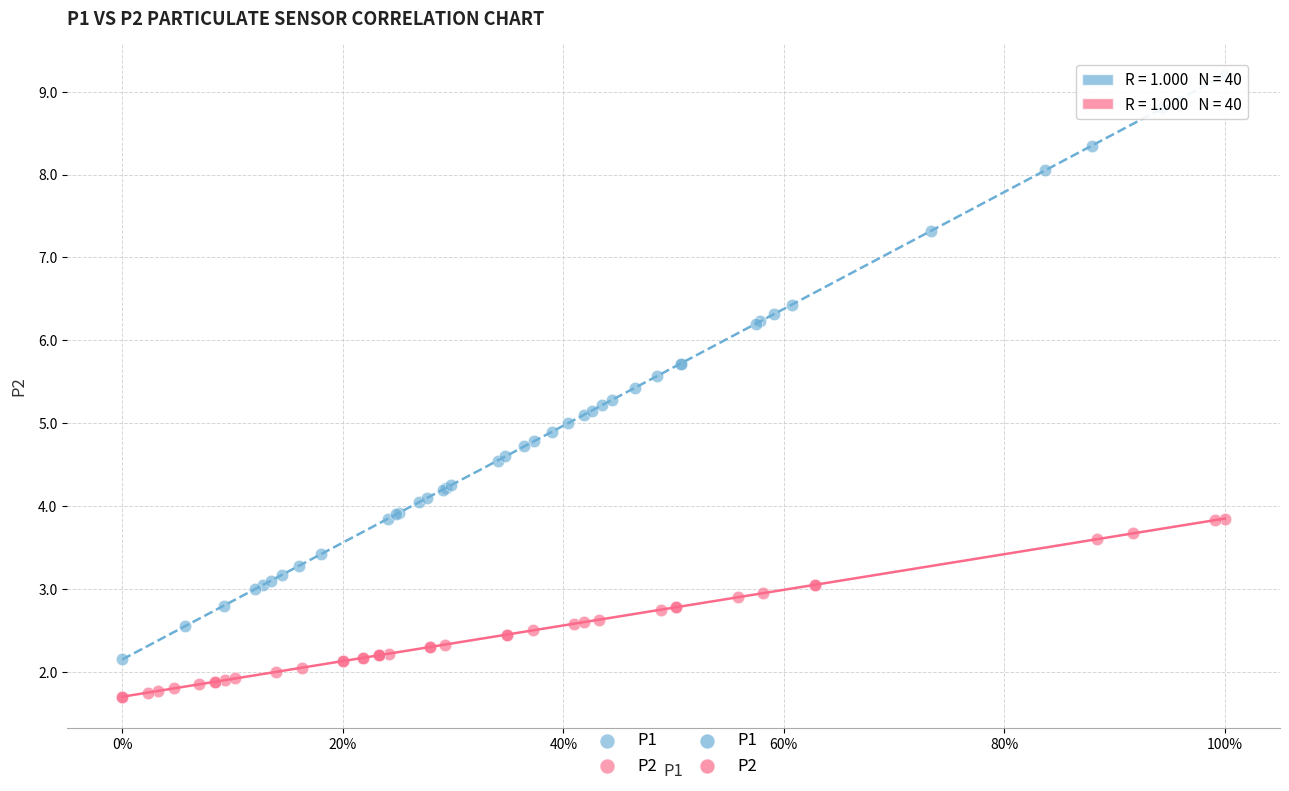

Which series has the largest Y range (max minus min)?

P1